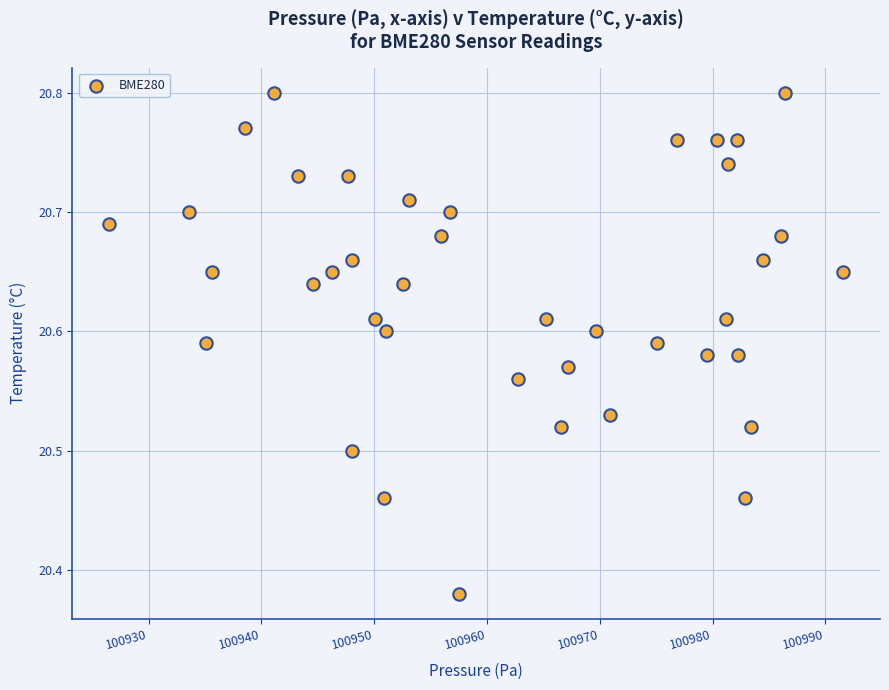

What is the range of X values (max minus min)?

65.1